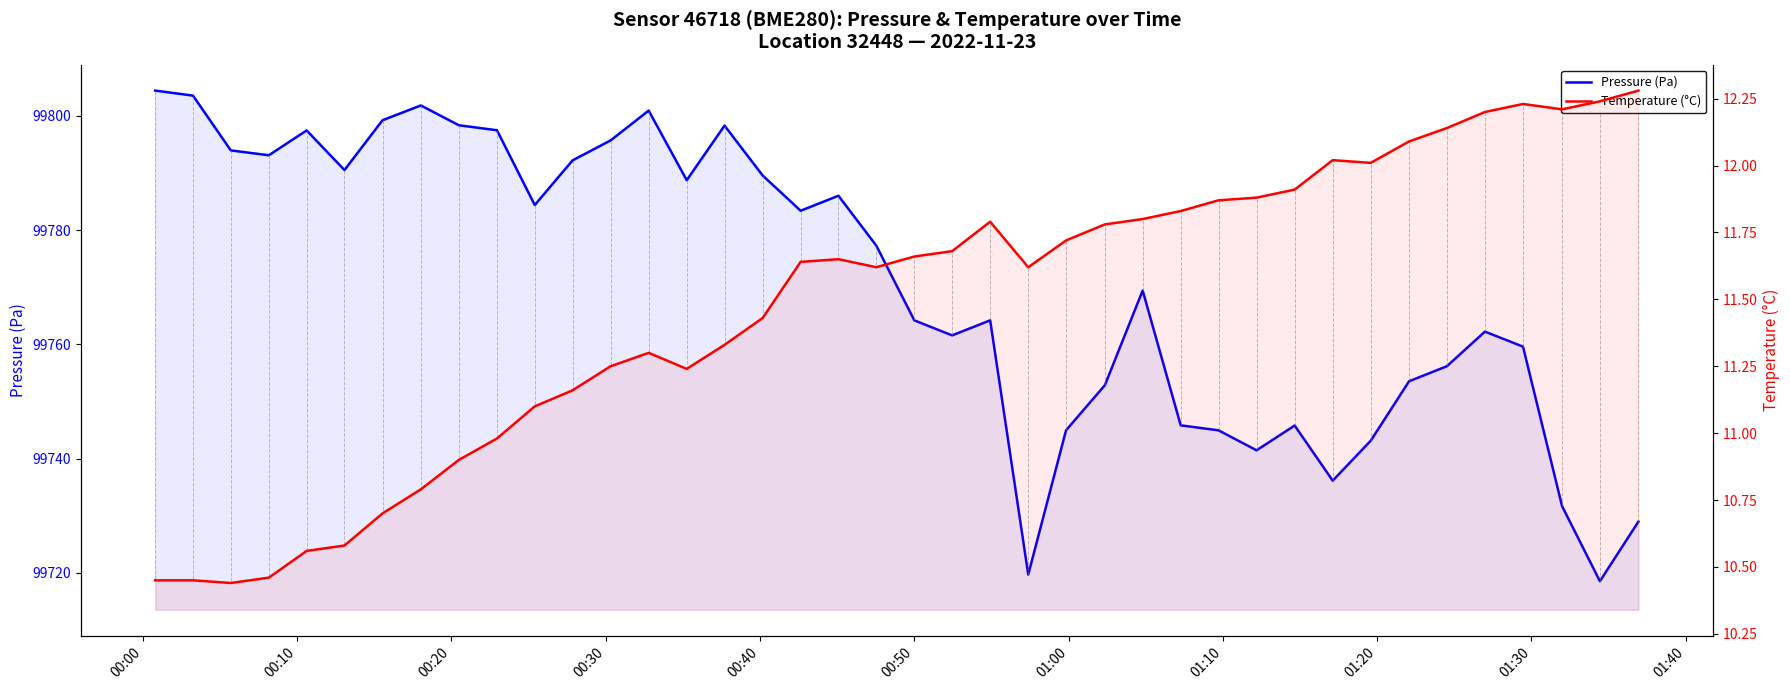

What is the maximum value shown in the chart?

99804.4